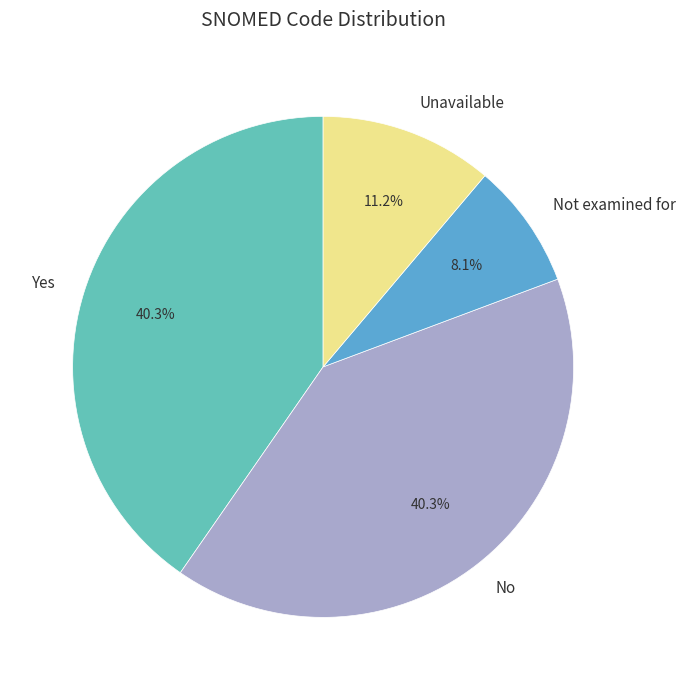

The Not examined for slice represents 8% of the pie. True or false?

True